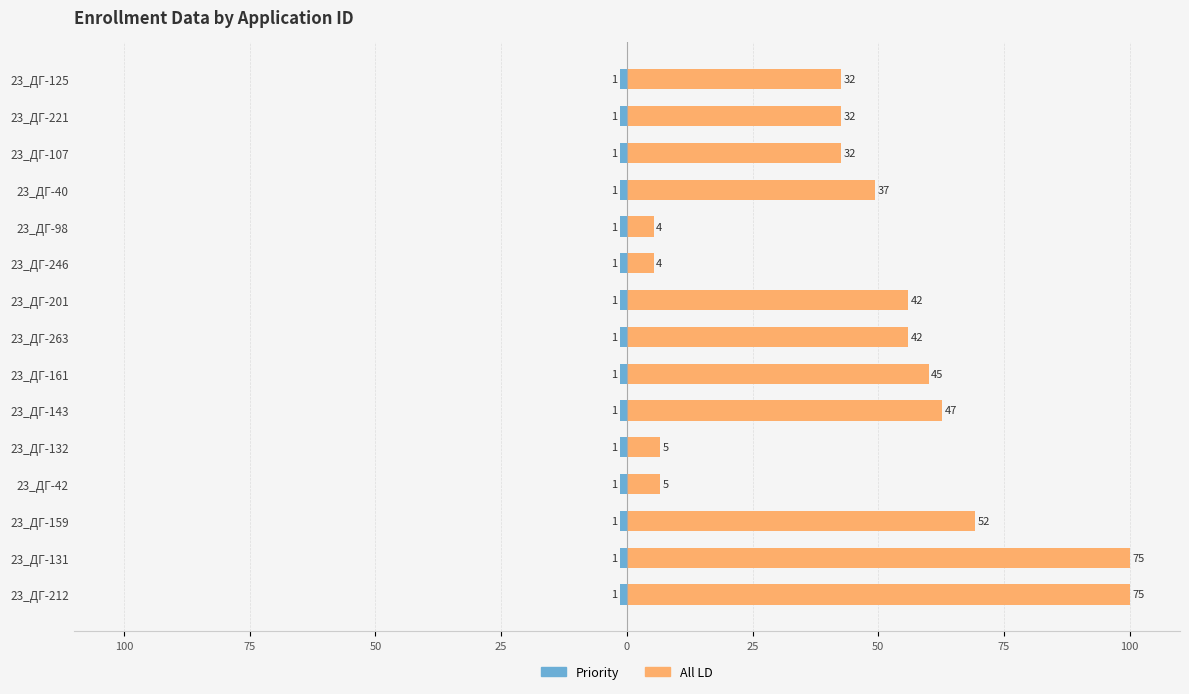

Rank the series at 0 from lowest to highest value.

Priority, All LD